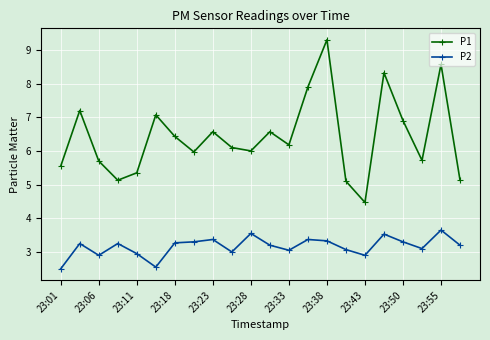

True or false: P2 has more than 1 points higher than both neighbors.

True